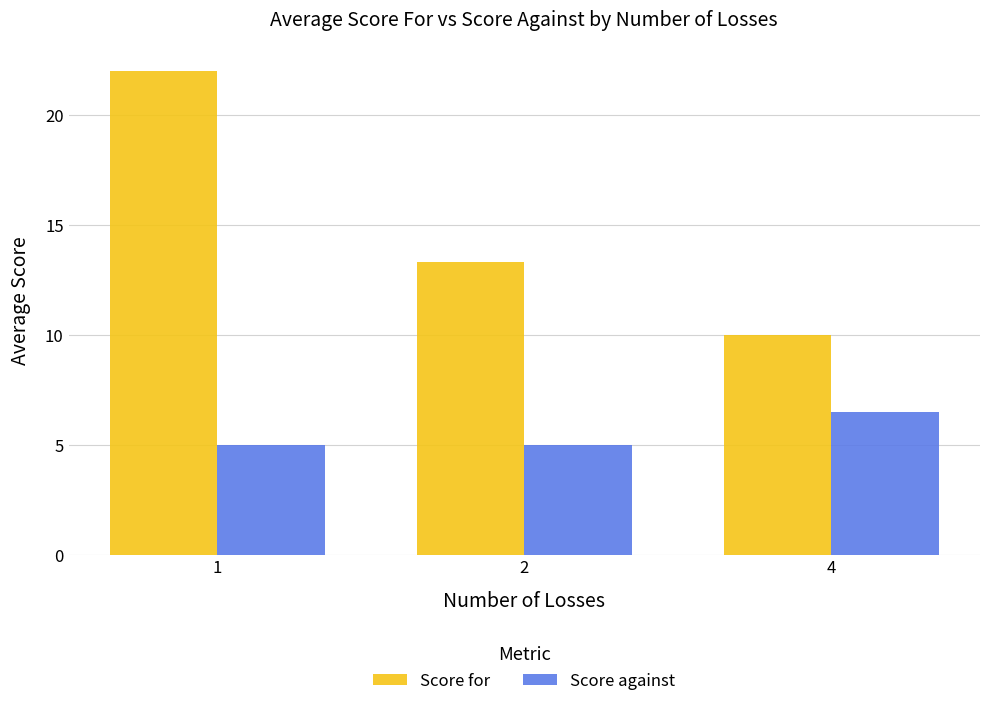

Reading right to left, extract all data points from this chart.

Score for: 10.0	13.3	22.0
Score against: 6.5	5.0	5.0